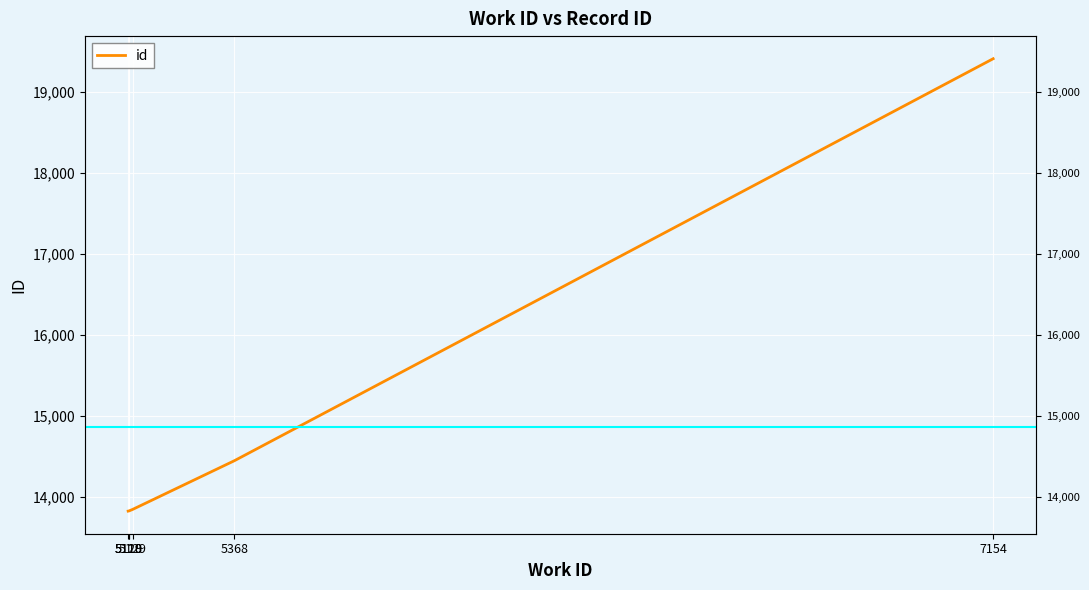

At which label is the value closest to 16617?

5368